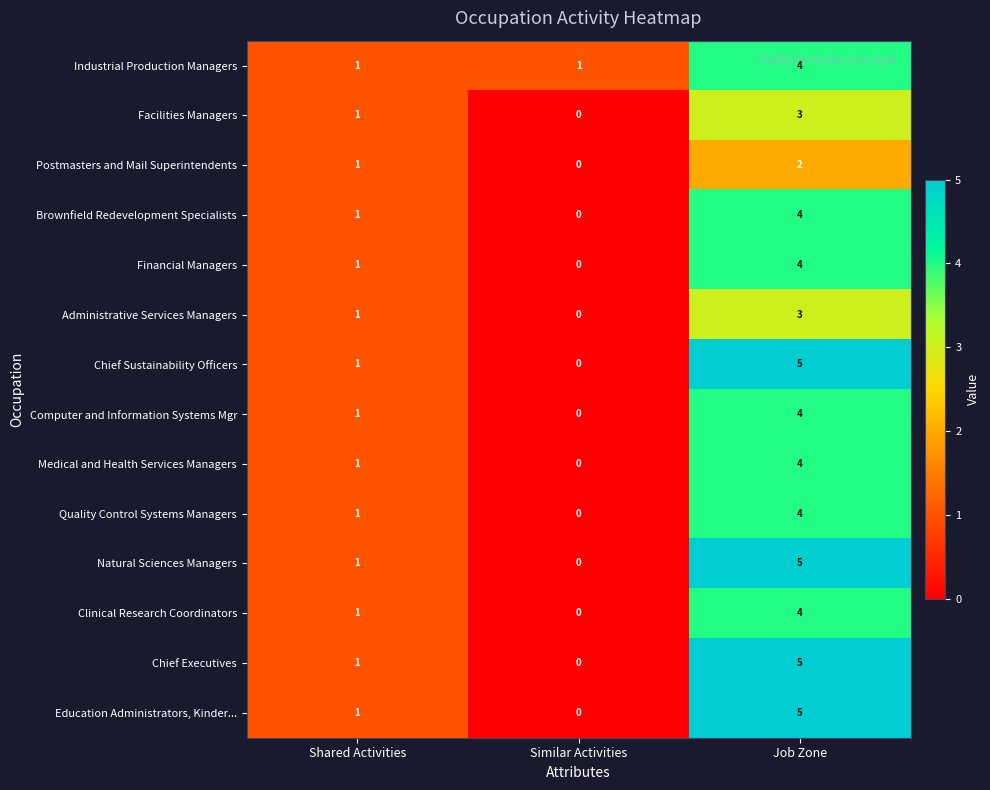

True or false: Natural Sciences Managers has a value of 1 at Shared Activities.

True